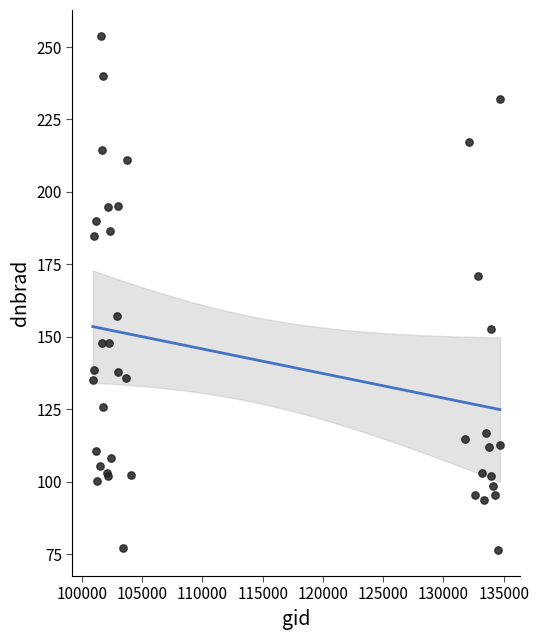

What Y value in the scatter plot is closest to 165?

170.8